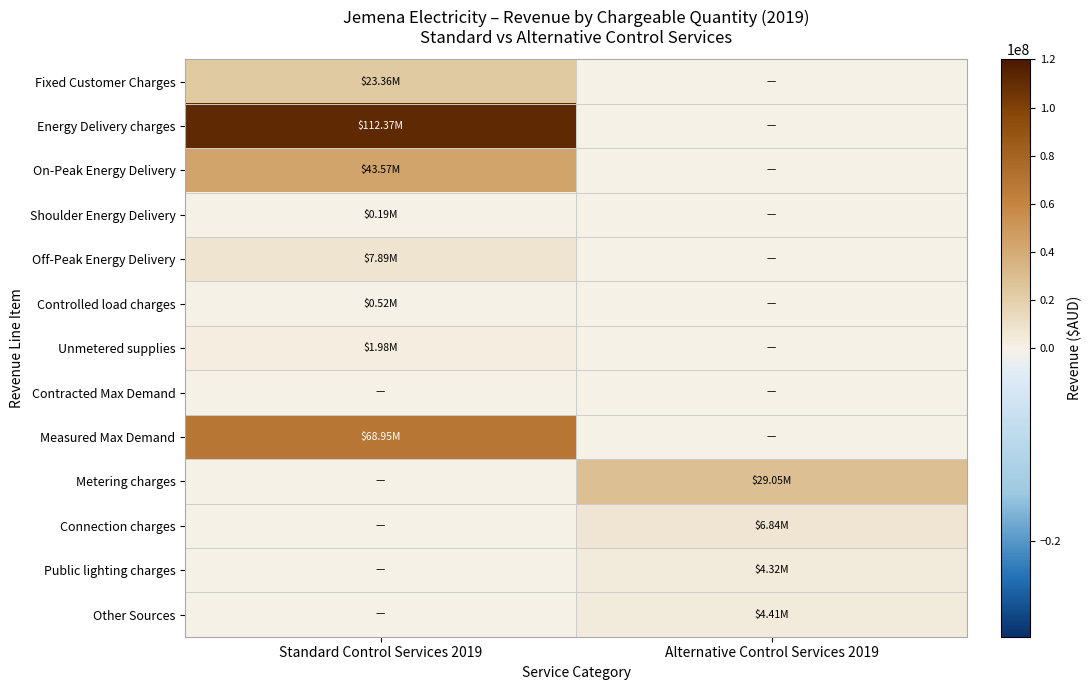

Which series has the largest total across all categories?

Energy Delivery charges